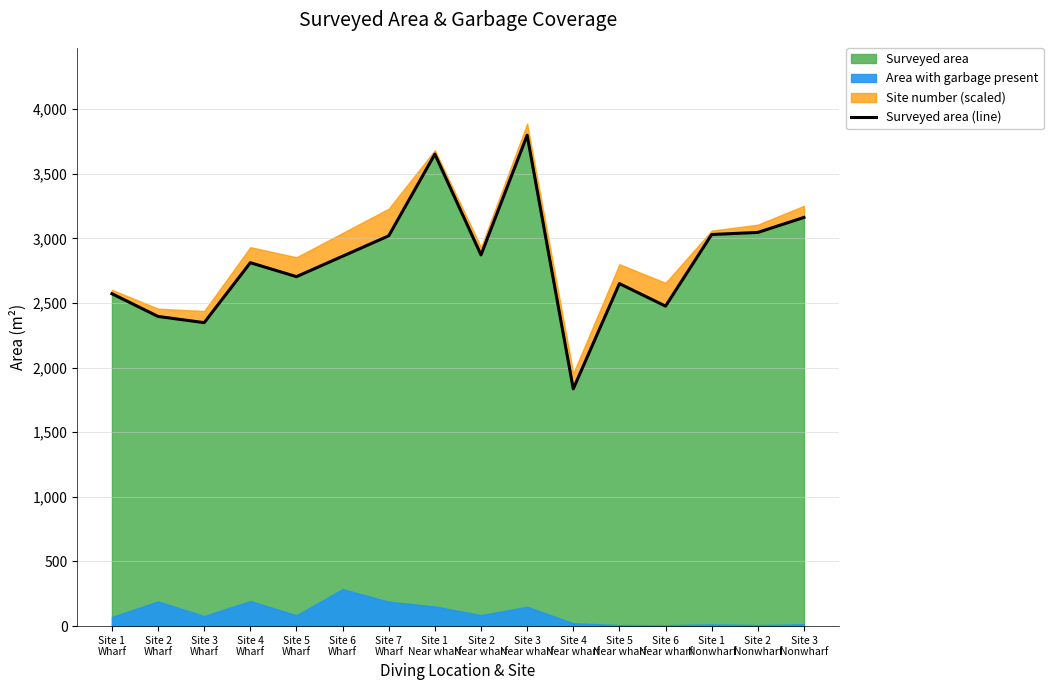

Is it true that the value at Site 1
Nonwharf is 2021?

False